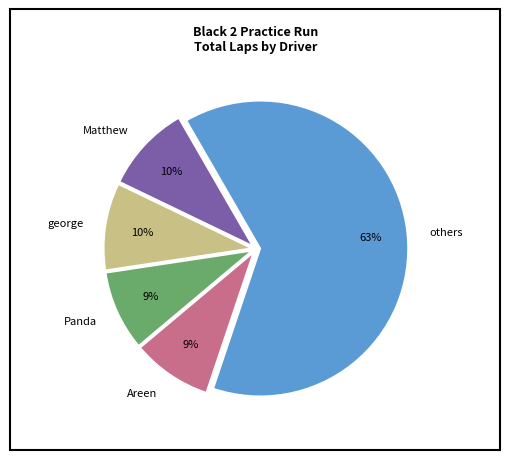

Count the number of slices in the pie.

5